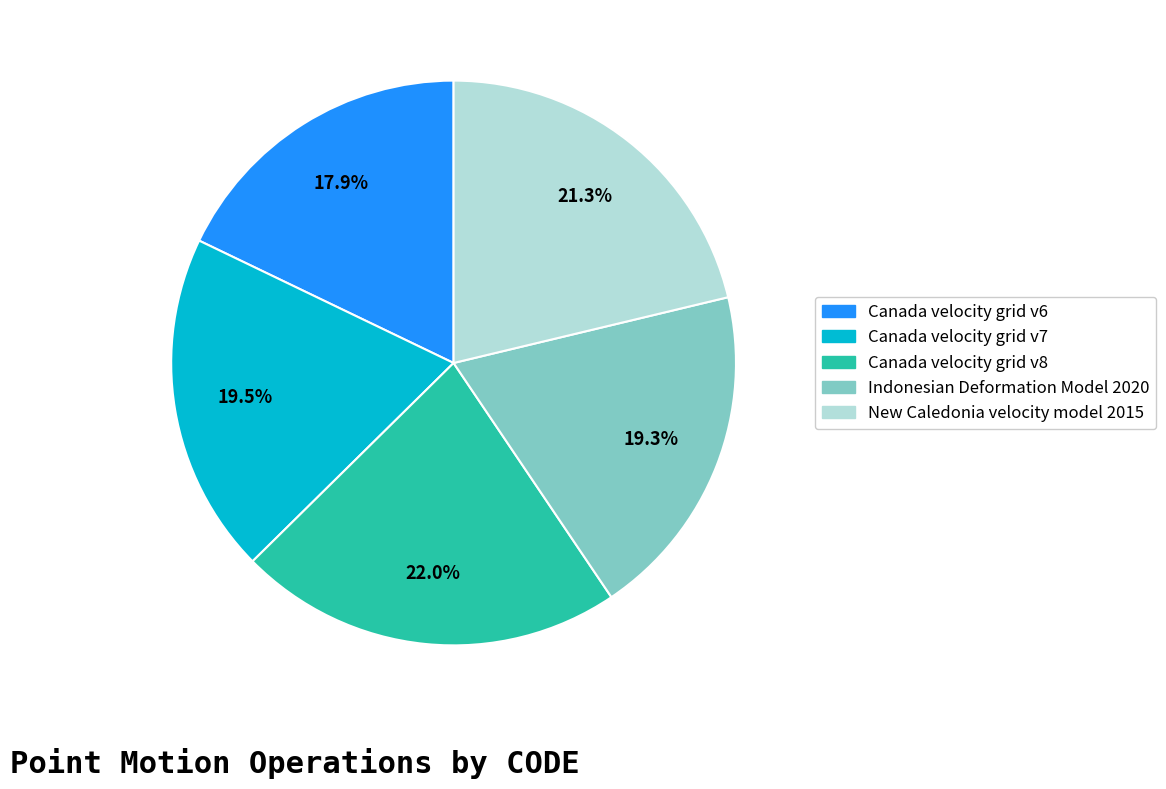

To the nearest percent, what percentage of the pie is Indonesian Deformation Model 2020?

19%